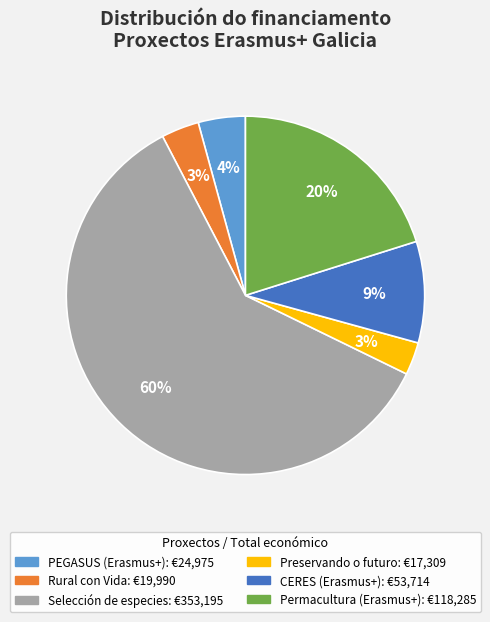

To the nearest percent, what portion does Permacultura (Erasmus+) represent?

20%